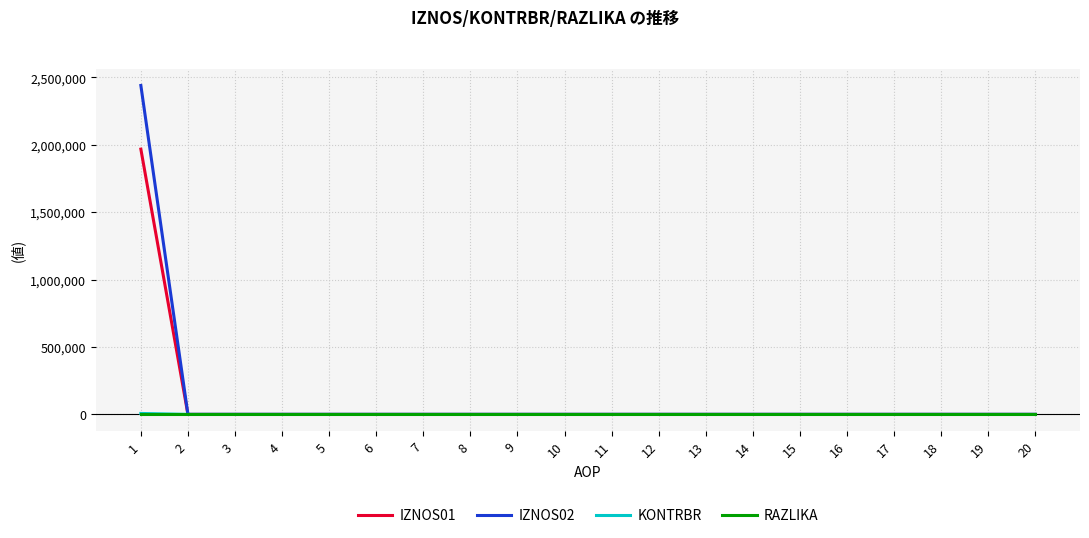

Which series has the largest range (max minus min)?

IZNOS02